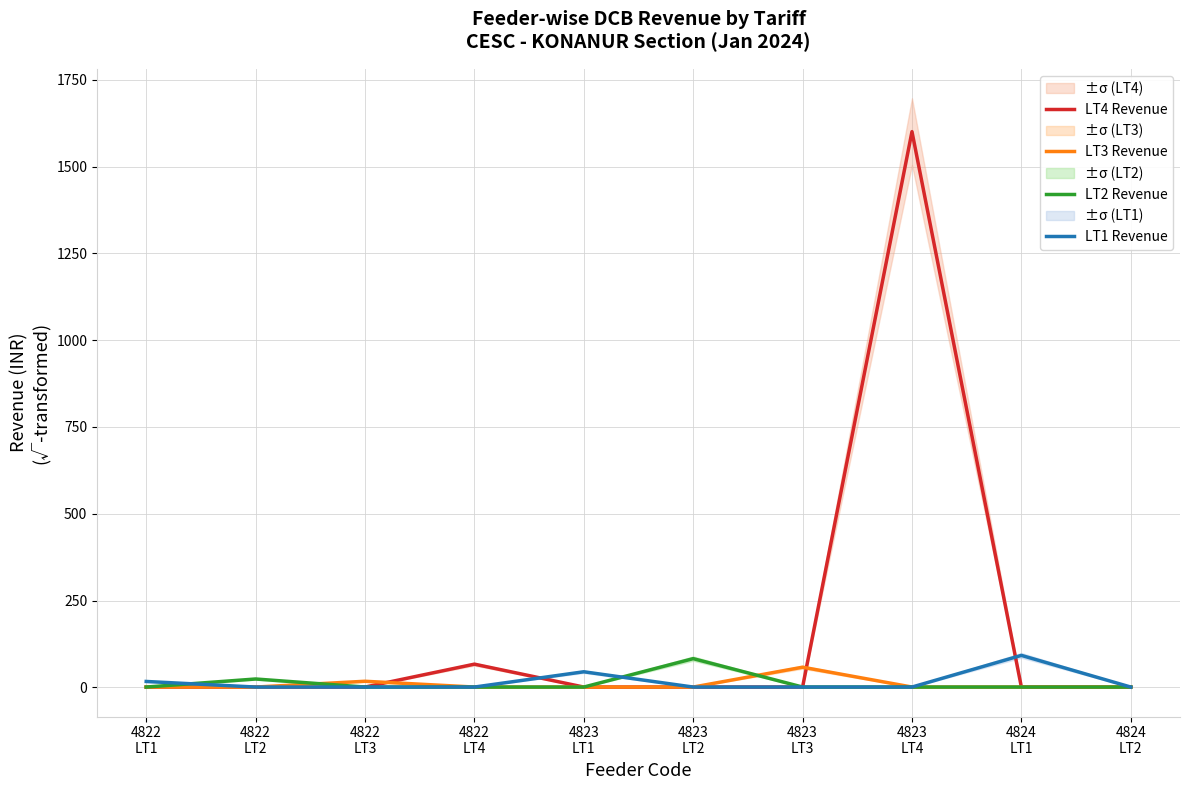

The value of LT2 Revenue at 4823
LT2 is 82.8. True or false?

True